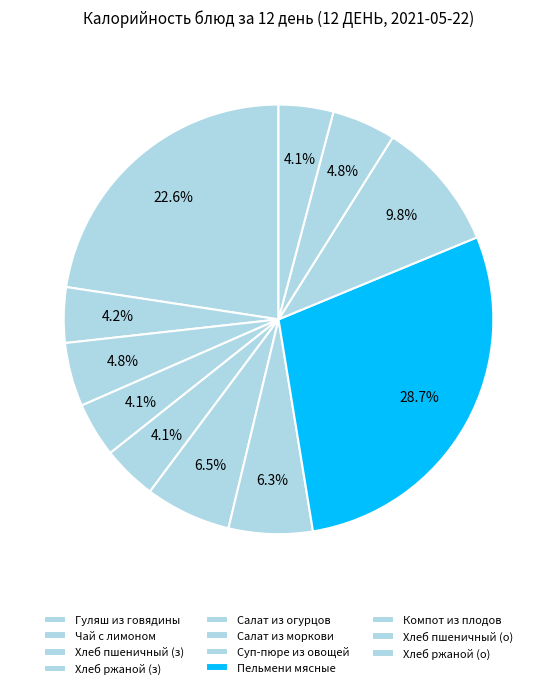

How many segments does this pie chart have?

11